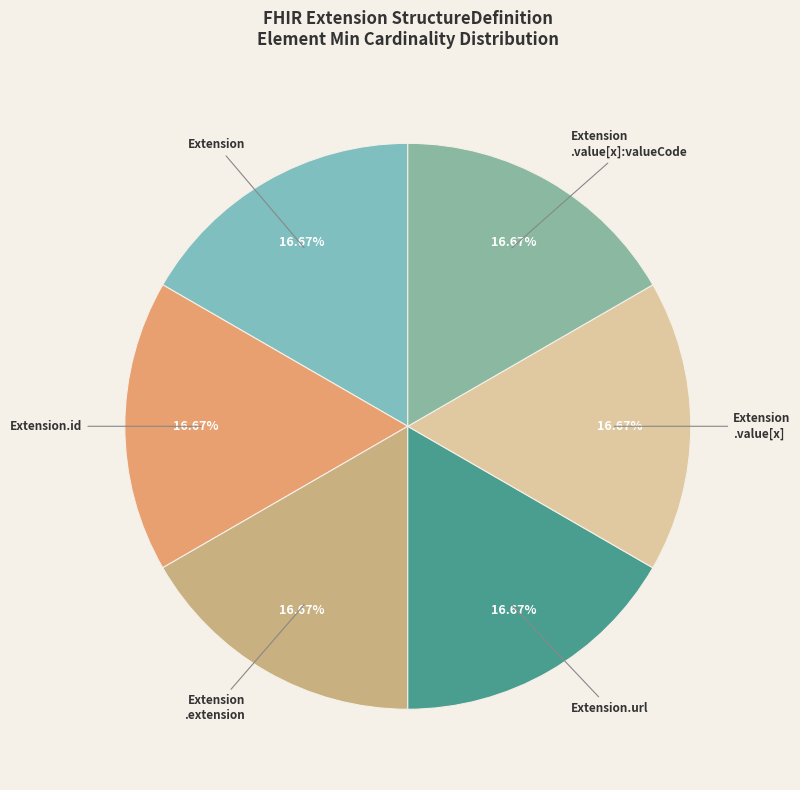

To the nearest percent, what is the average slice percentage?

17%